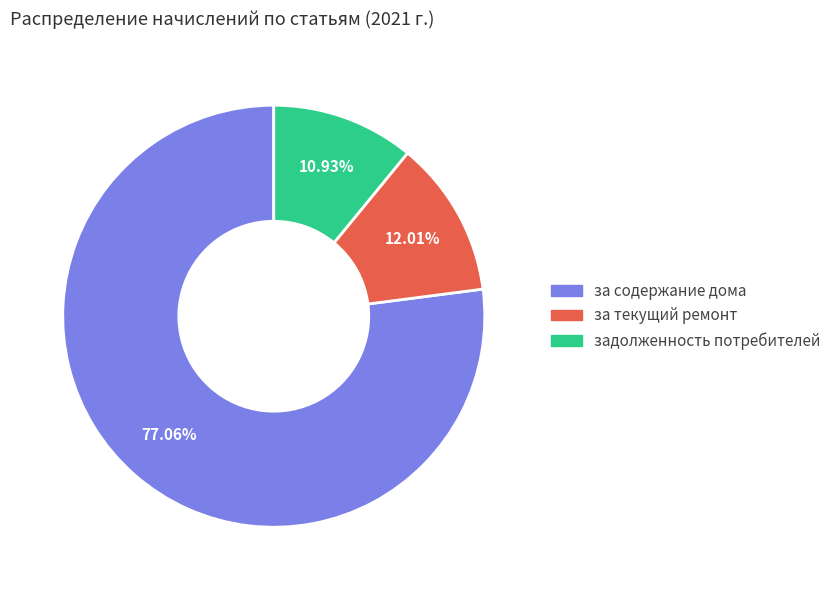

Is it true that за текущий ремонт is 27% of the pie?

False